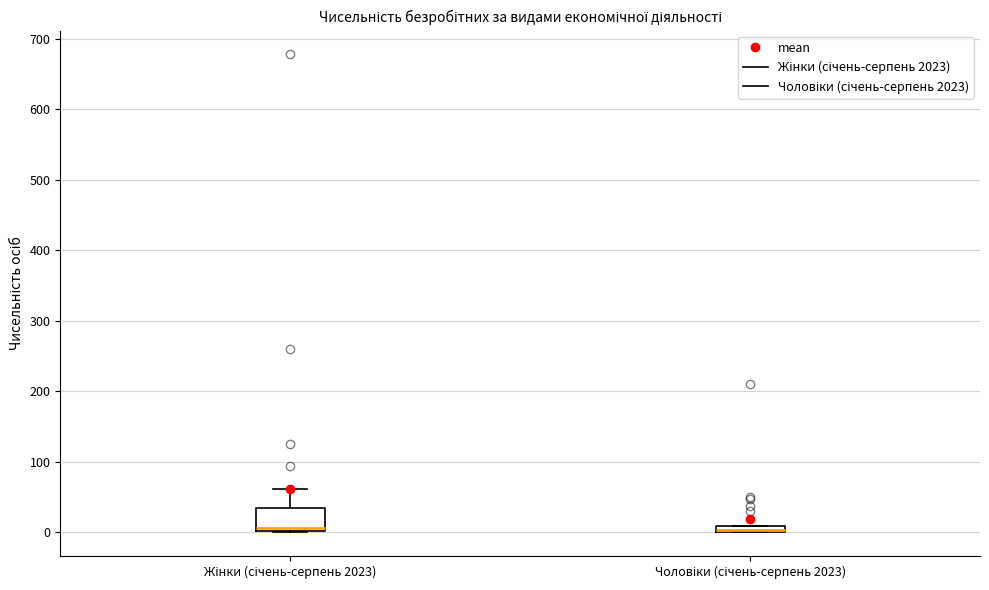

Which box is the tallest, from its lower edge to its upper edge?

Жінки (січень-серпень 2023)